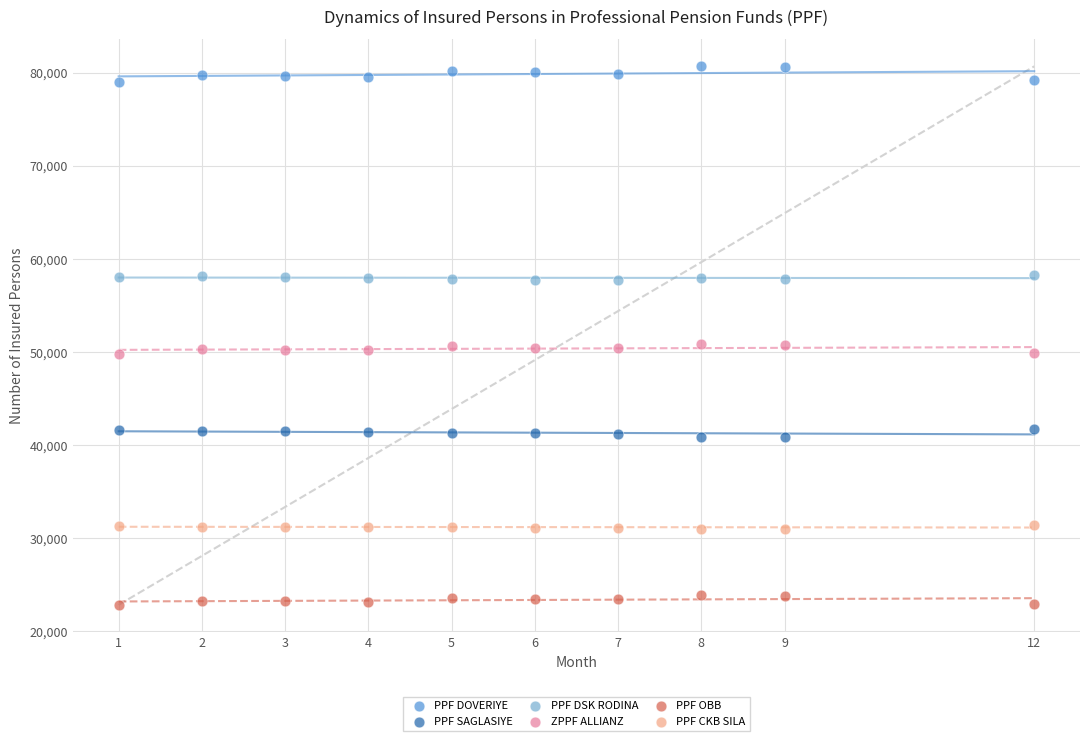

Across all data points, what is the range of Y values (max minus min)?

57864